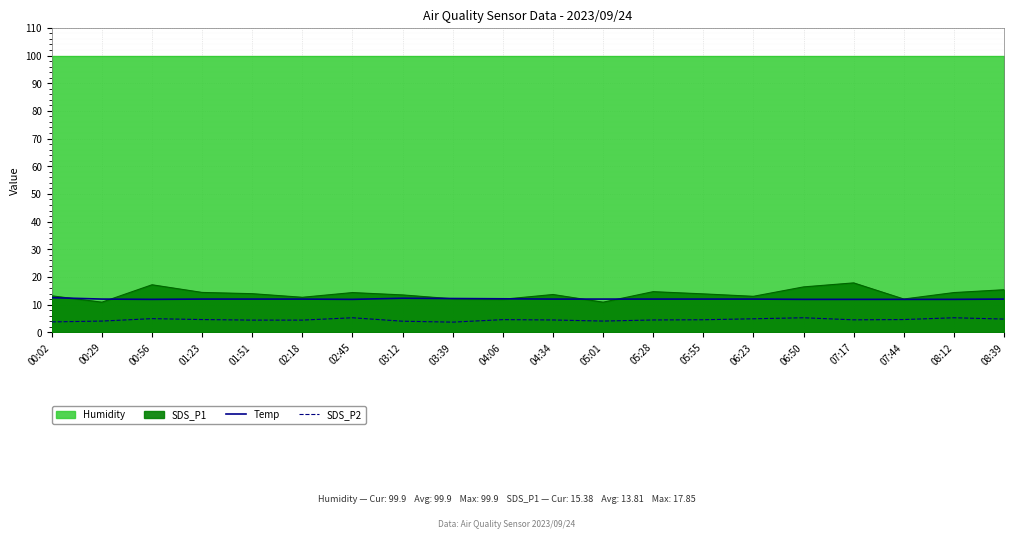

The value of Temp at 05:01 is 12.0. True or false?

True